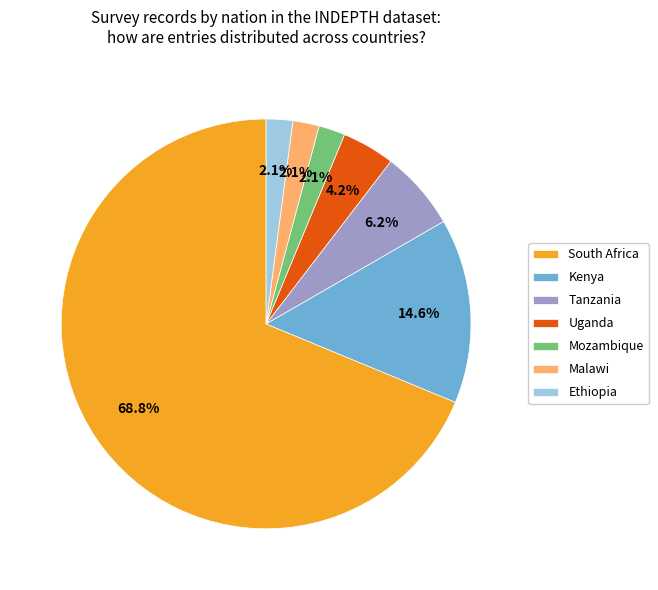

What is the total percentage of Tanzania and Mozambique?

8.3%